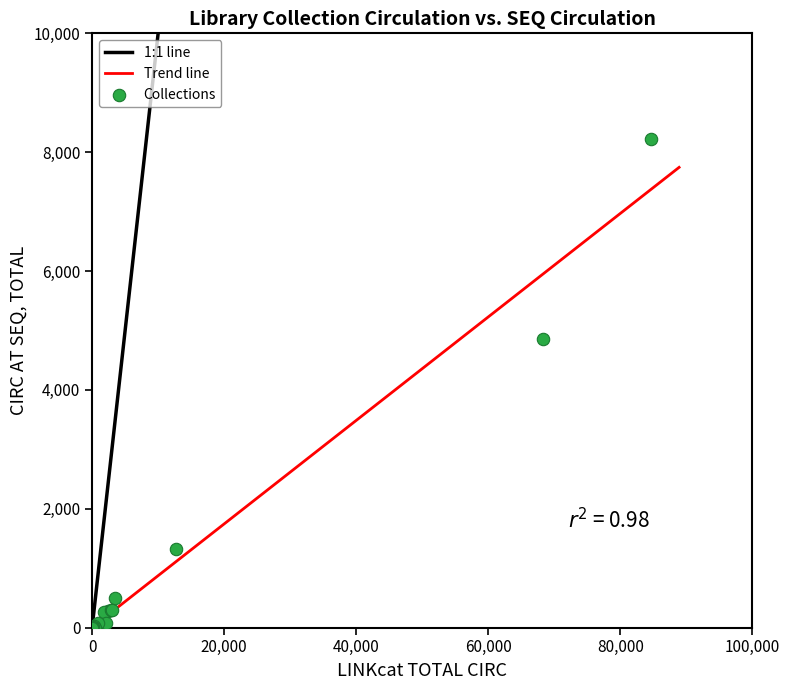

What Y value in the scatter plot is closest to 4112?

4854